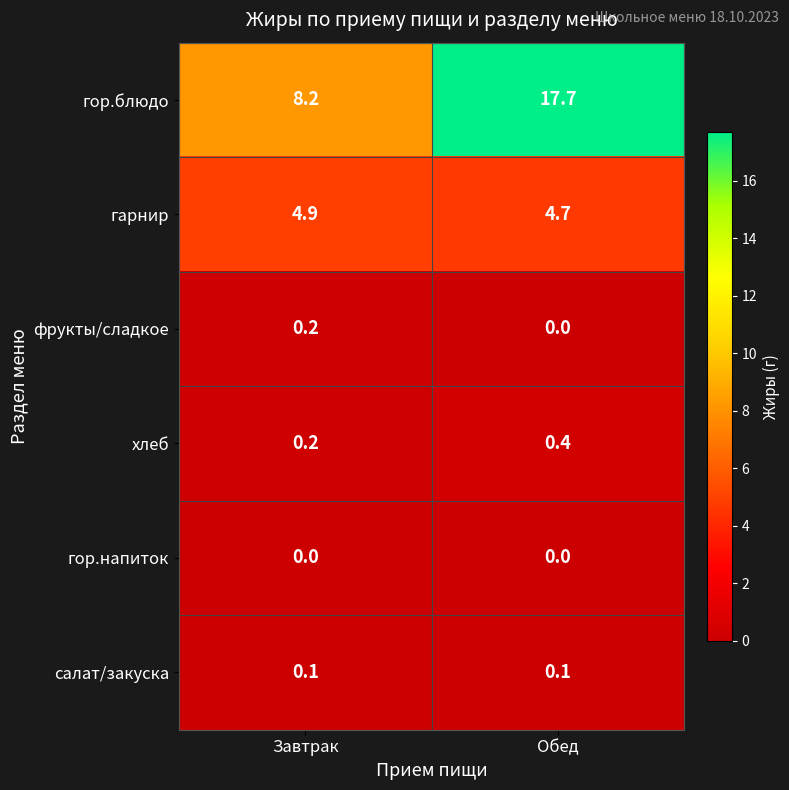

What is the sum of the хлеб values at Завтрак and Обед?

0.6